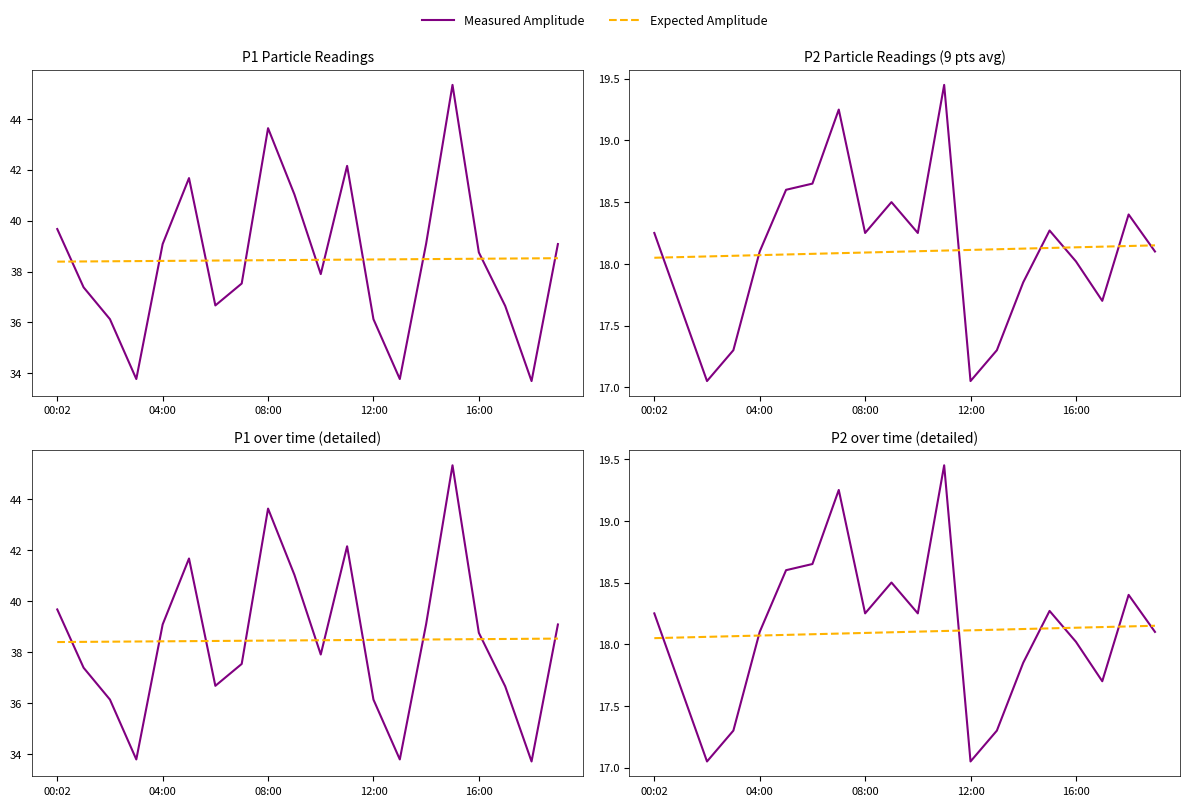

How many interior local peaks does the Measured Amplitude series have?

5